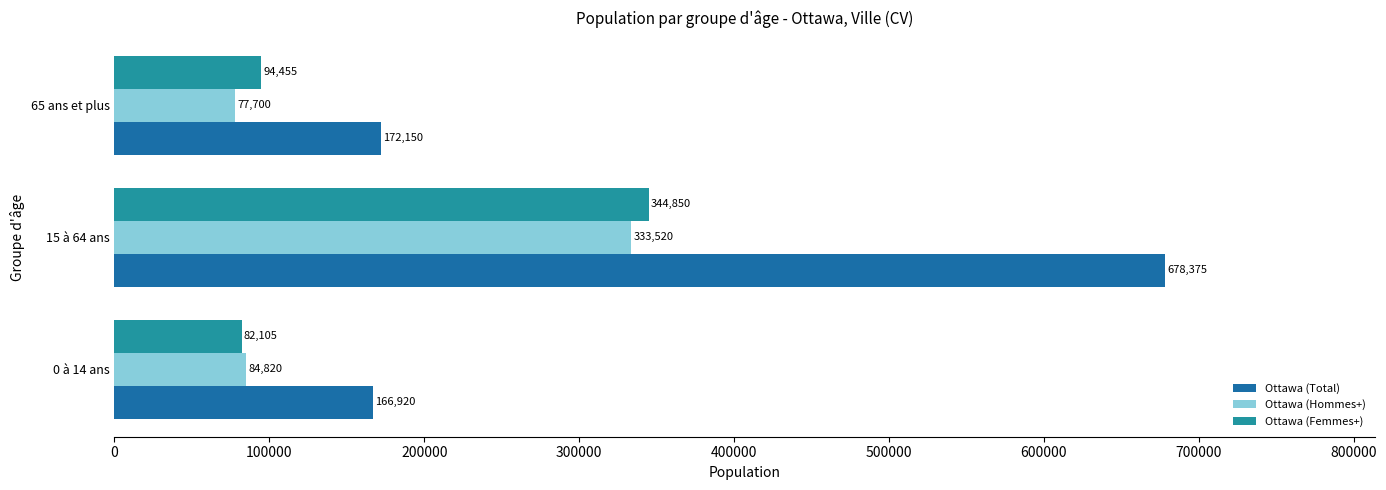

How many data points in Ottawa (Hommes+) are less than 84820?

1